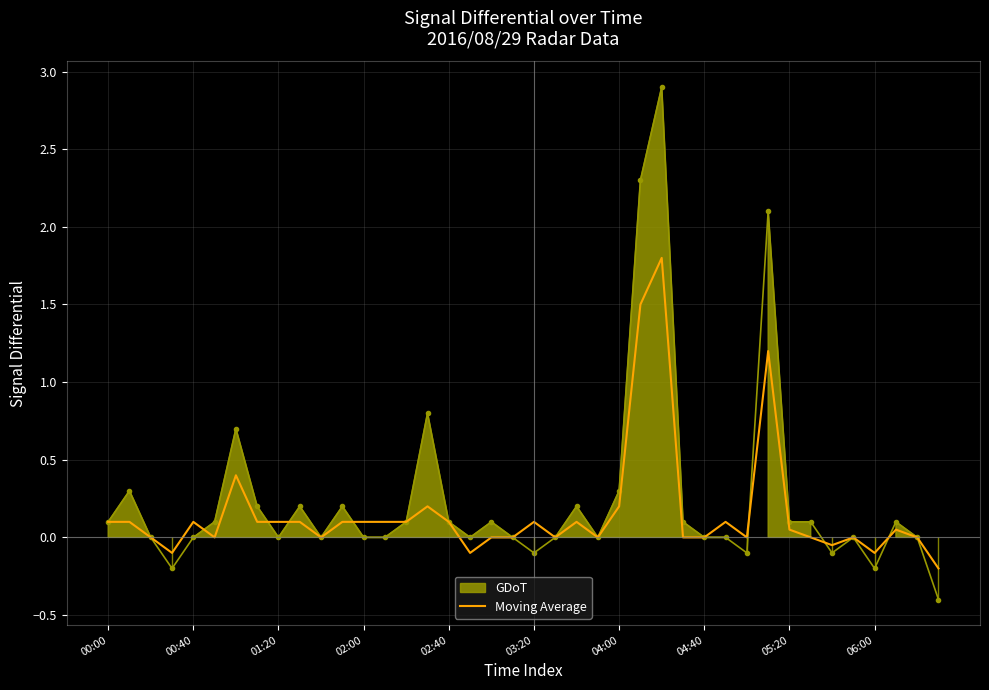

Which has a higher value, 29 or 37?

29